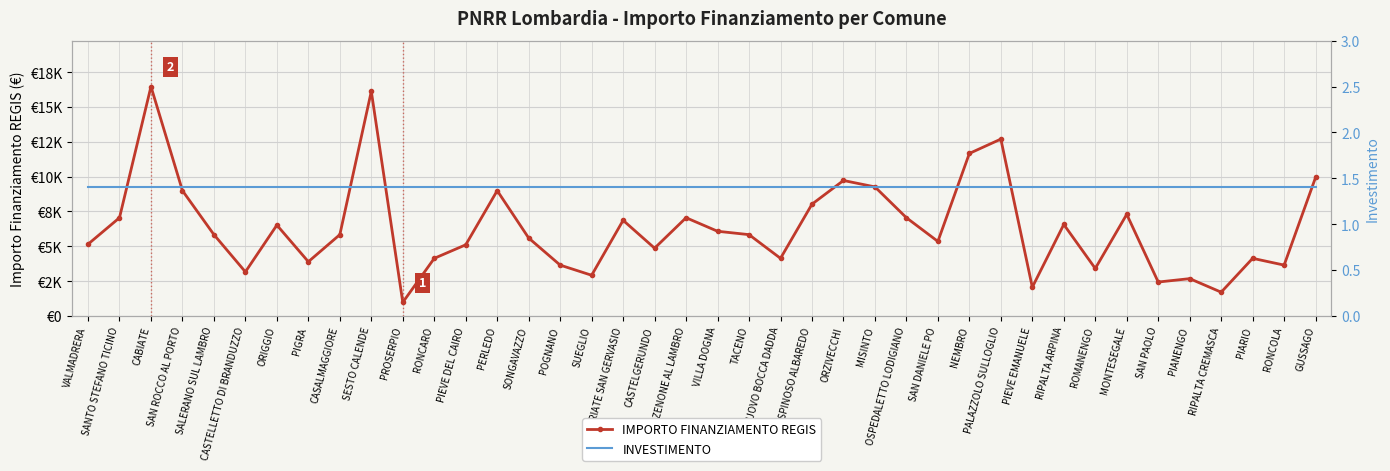

What is the minimum value shown in the chart?

1.4